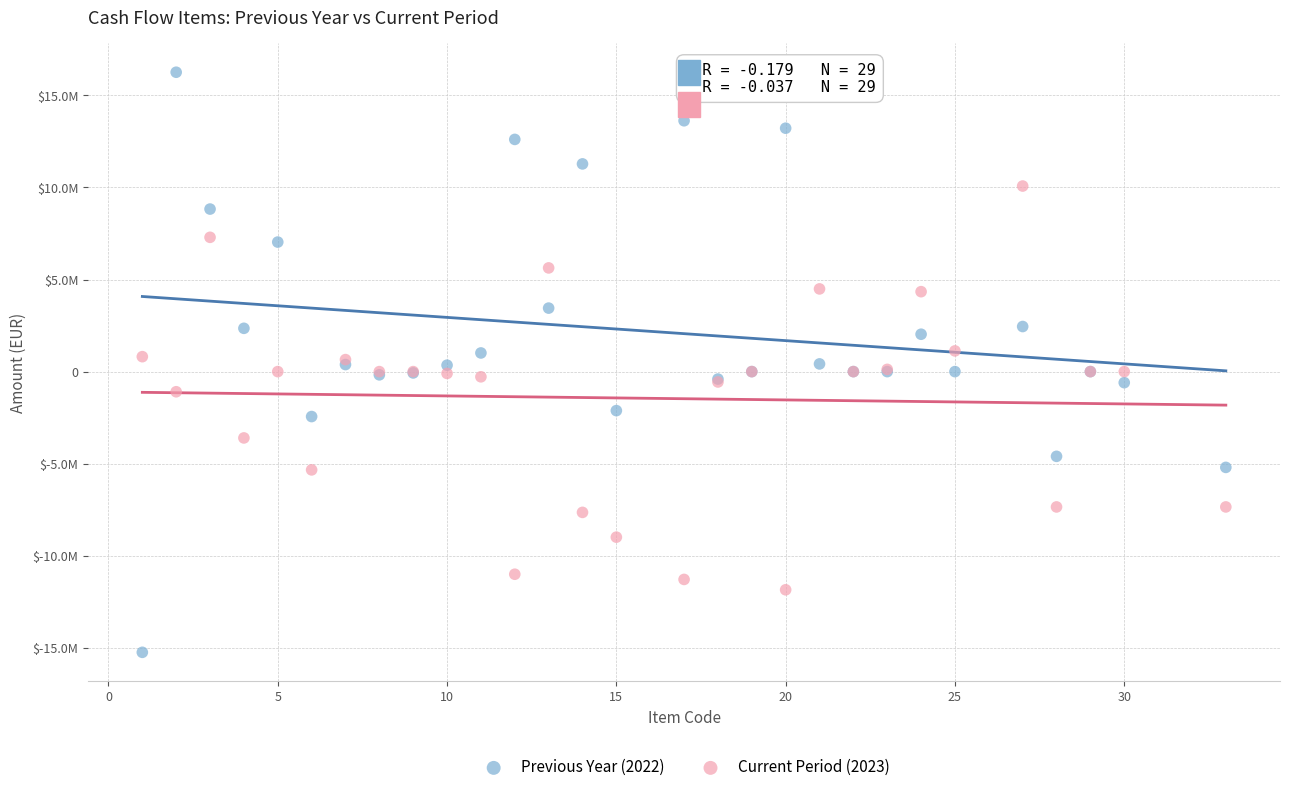

What are all the series names shown in the legend?

Previous Year (2022), Current Period (2023)